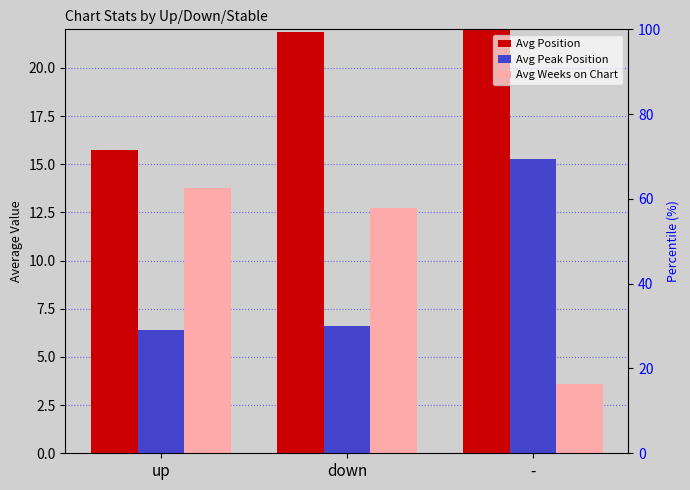

How many bars are there in each group?

3